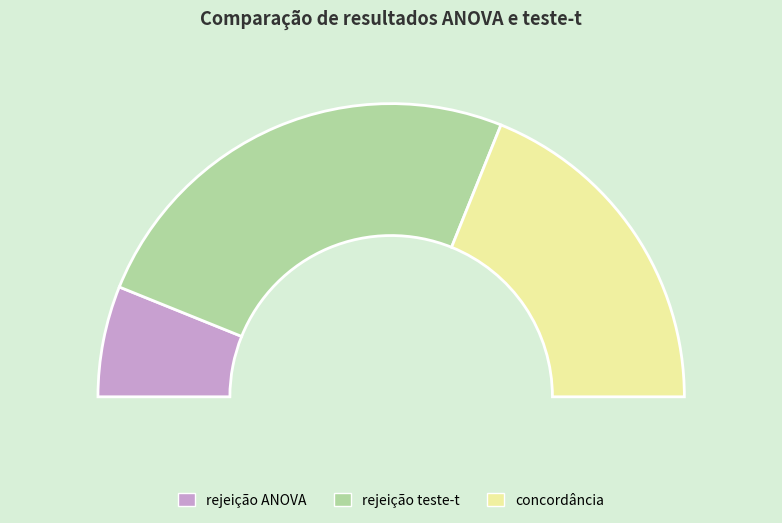

Does rejeição teste-t account for over 50% of the chart?

No